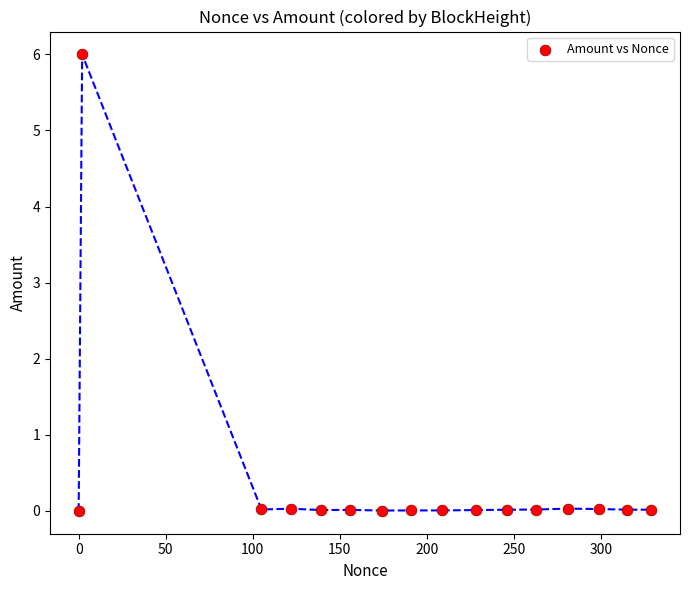

What is the range of X values (max minus min)?

329.0